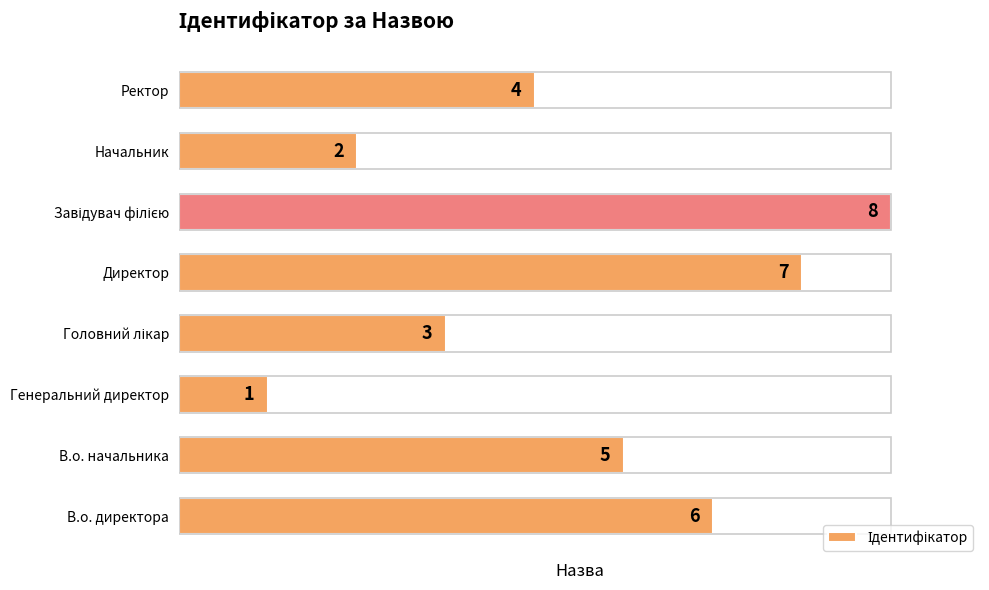

Does the chart contain any negative values?

No